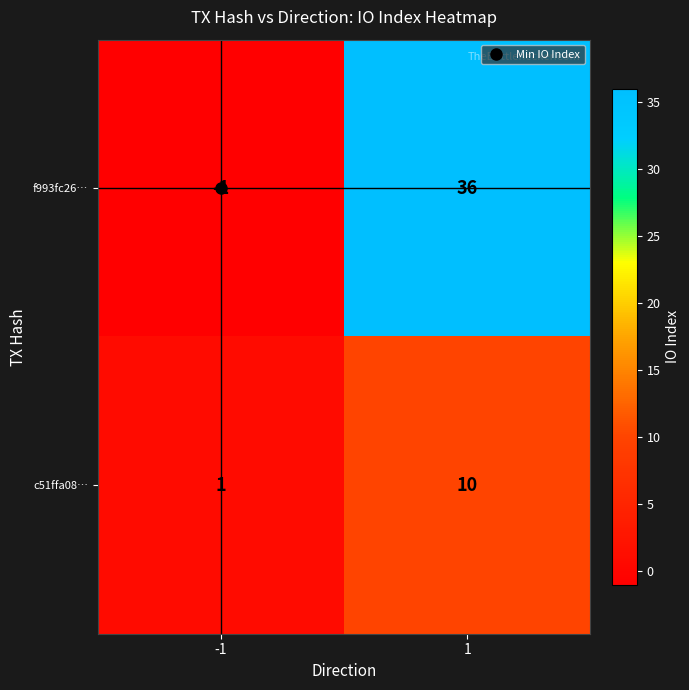

Which category has the highest value across all series?

1